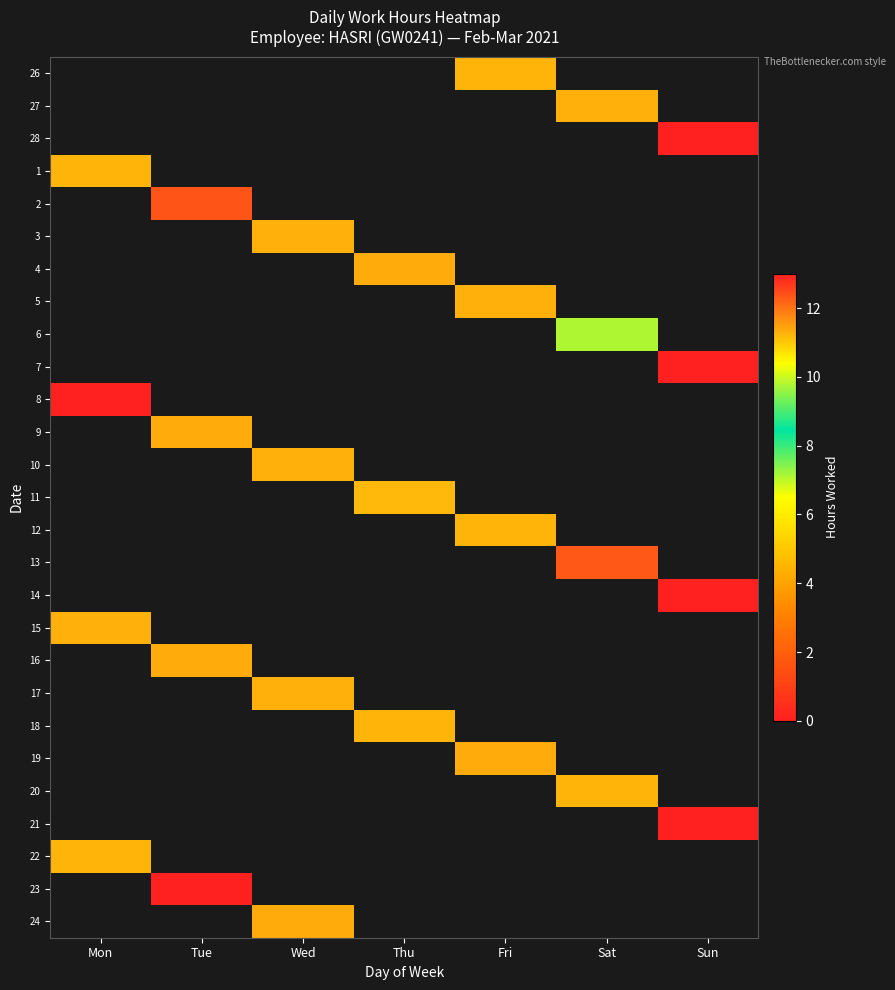

At which label is 8 closest to 0?

Mon